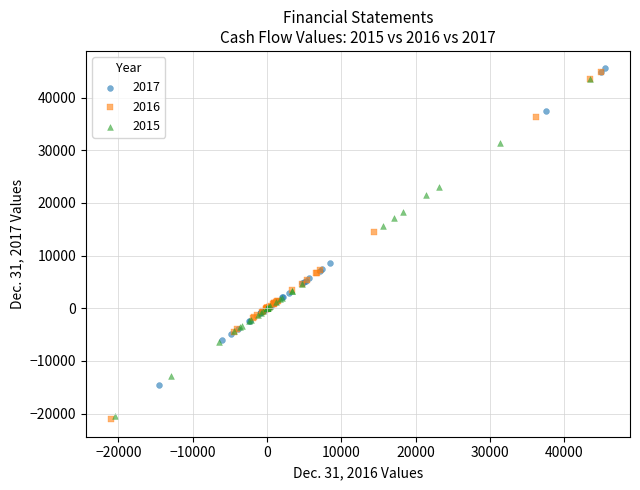

What are all the series names shown in the legend?

2017, 2016, 2015